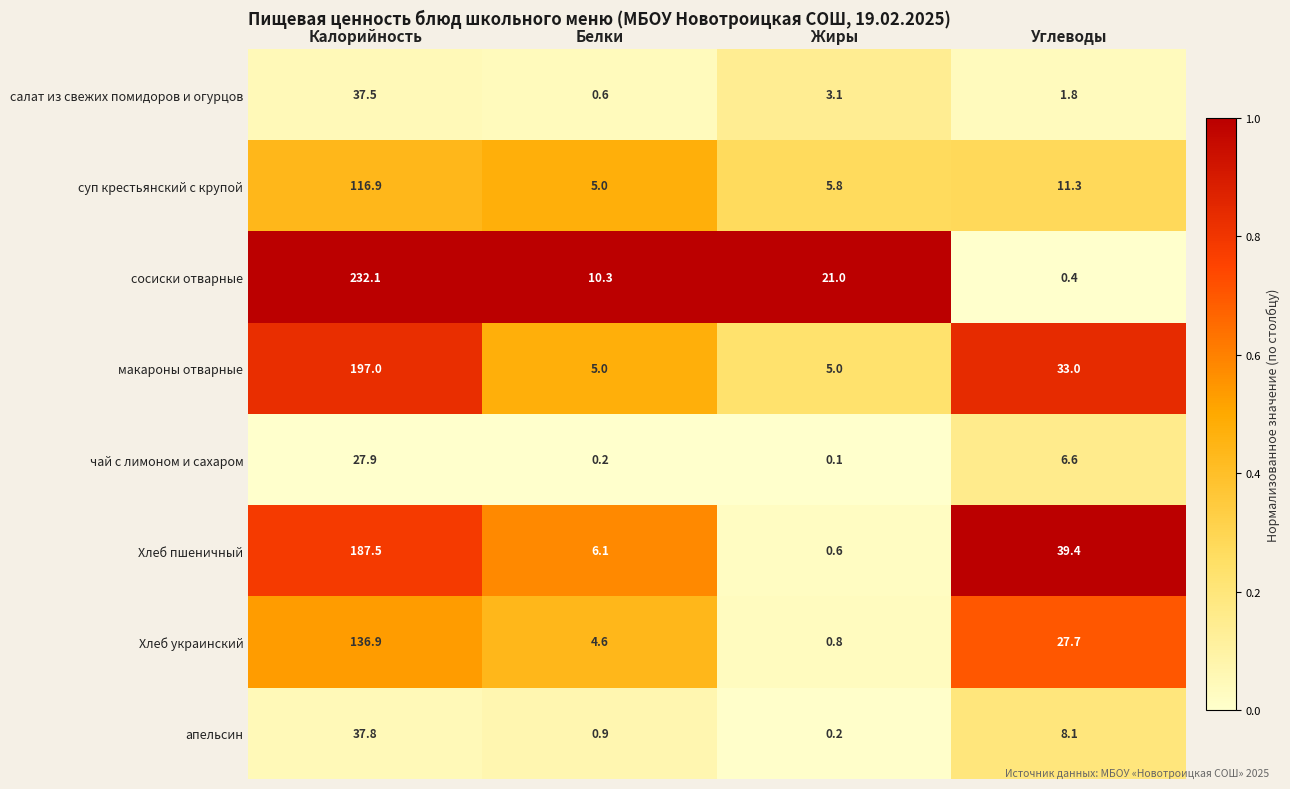

List the series in order of their peak value, highest first.

сосиски отварные, макароны отварные, Хлеб пшеничный, Хлеб украинский, суп крестьянский с крупой, апельсин, салат из свежих помидоров и огурцов, чай с лимоном и сахаром